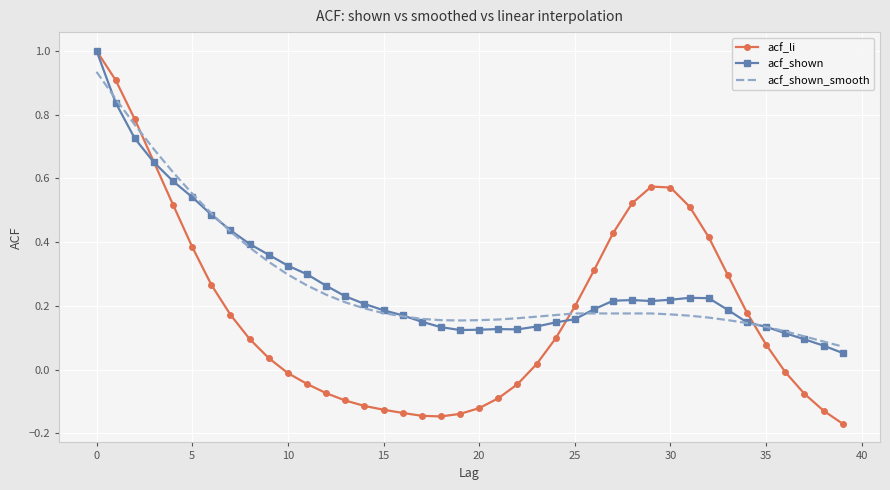

How many distinct data groups are displayed?

3